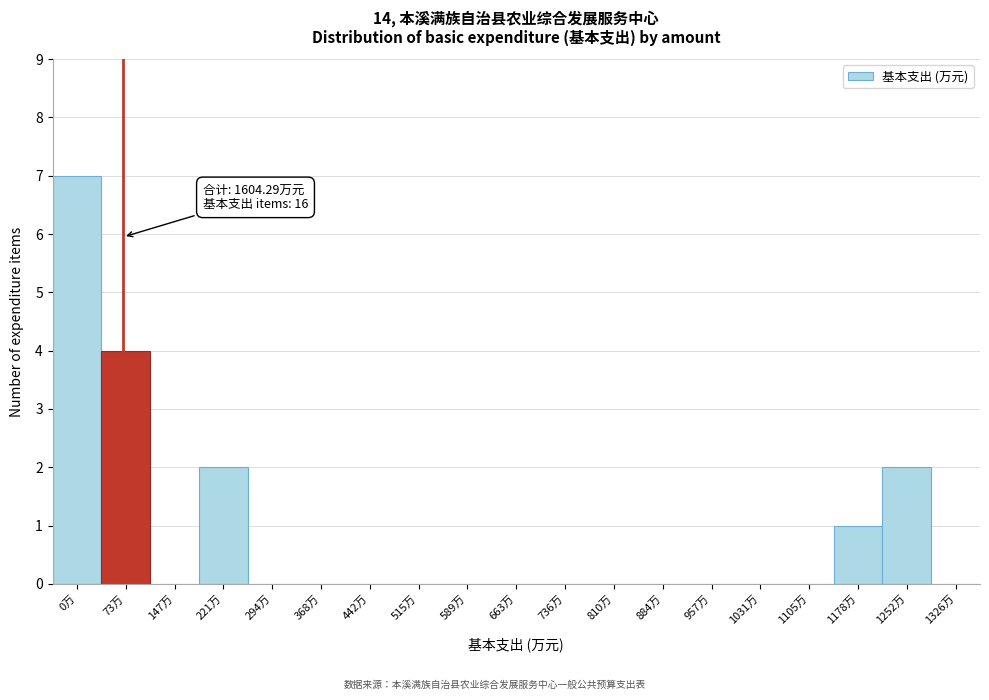

Reading left to right, transcribe all the data shown in this chart.

0万=7	73万=4	147万=0	221万=2	294万=0	368万=0	442万=0	515万=0	589万=0	663万=0	736万=0	810万=0	884万=0	957万=0	1031万=0	1105万=0	1178万=1	1252万=2	1326万=0